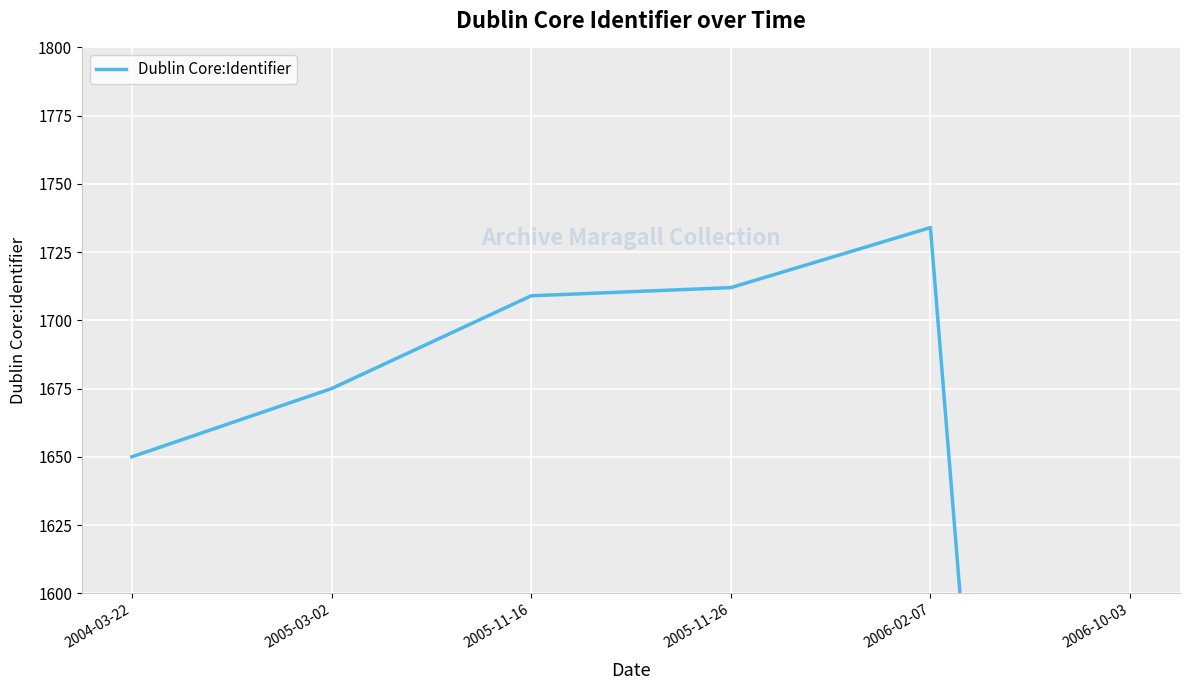

Reading left to right, extract all data points from this chart.

2004-03-22=1650	2005-03-02=1675	2005-11-16=1709	2005-11-26=1712	2006-02-07=1734	2006-10-03=828